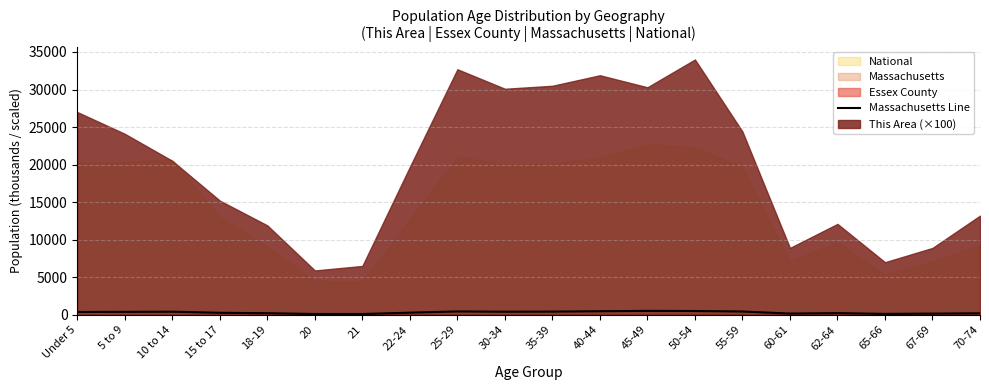

What is the change in value from 5 to 9 to 62-64?

-171.7